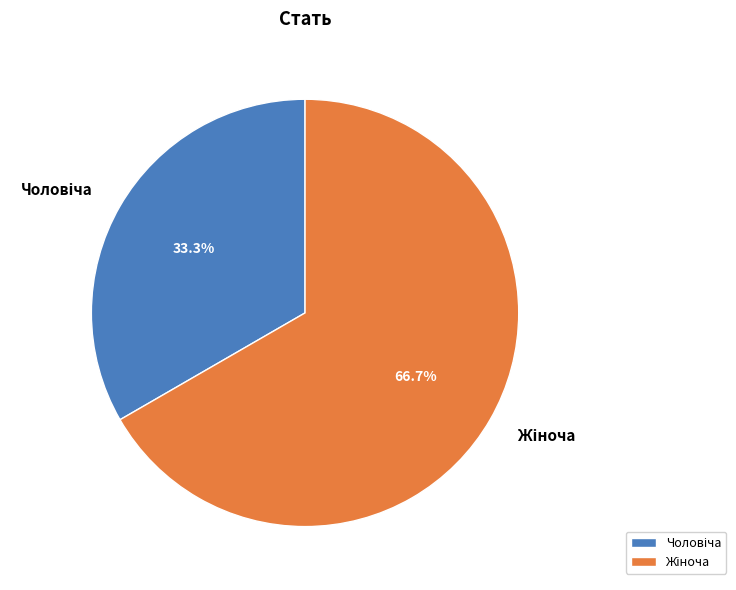

Does any single category account for the majority?

Yes